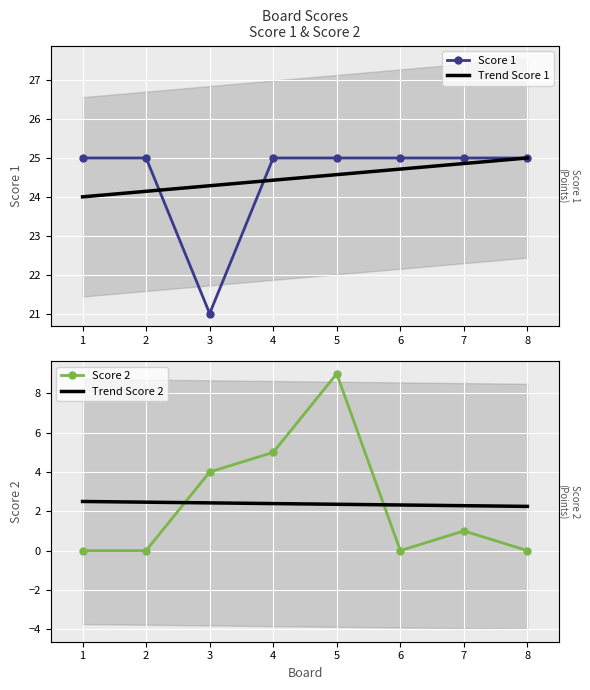

How many interior local valleys does the Score 1 series have?

1